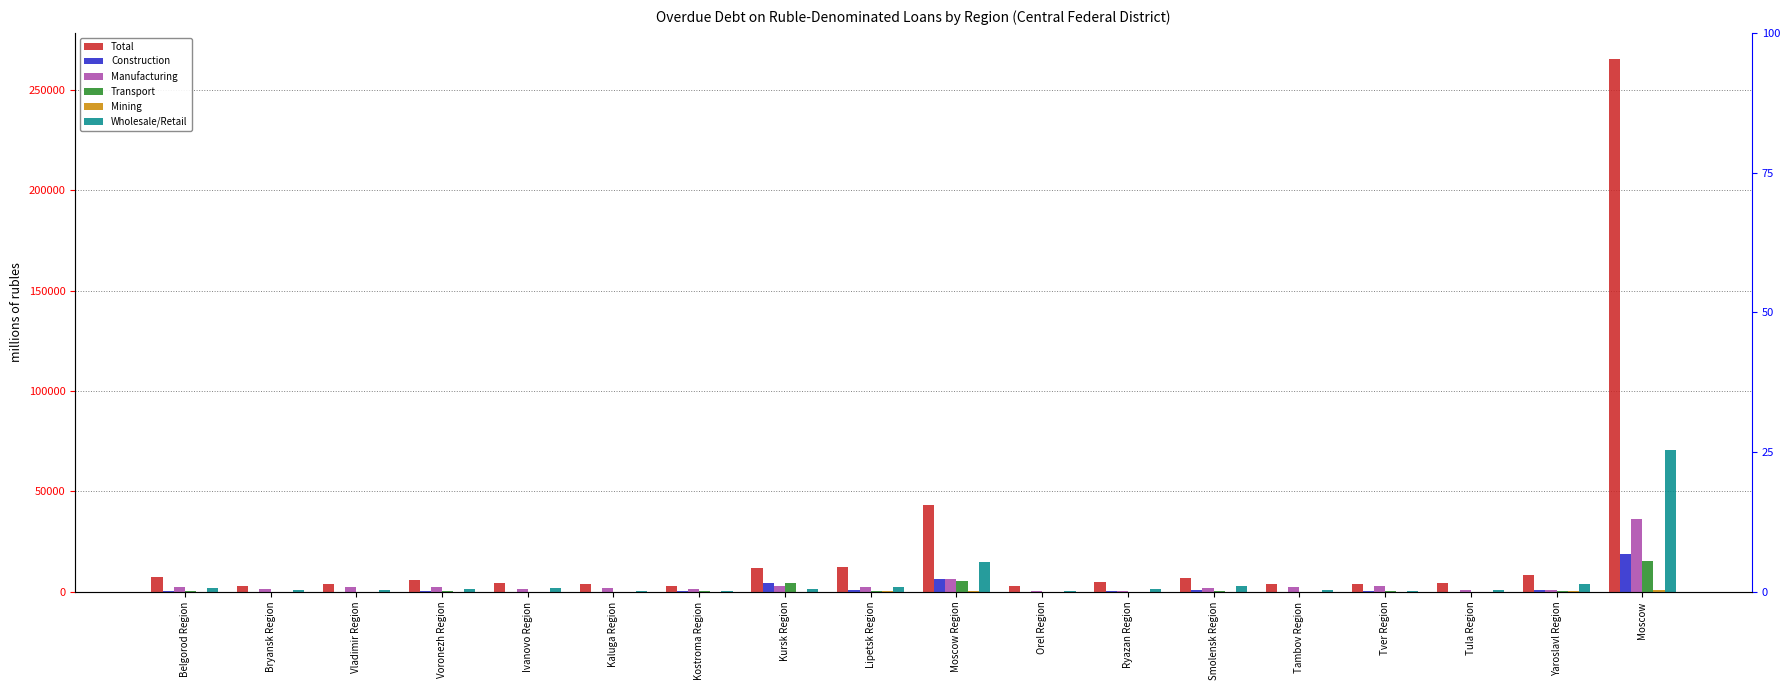

What is the difference between the Transport values at Kaluga Region and Smolensk Region?

381